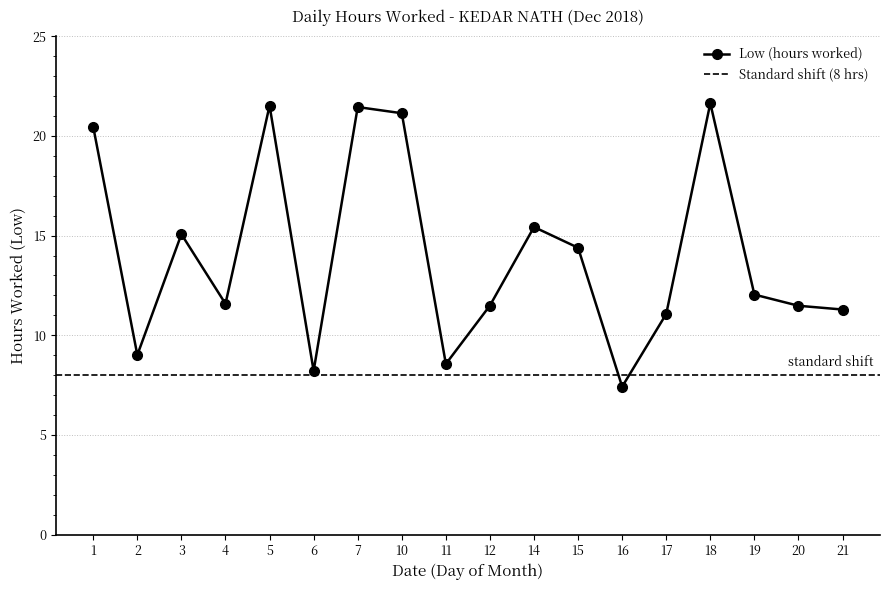

Reading left to right, list all the values displayed in this chart.

20.4	9.0	15.1	11.6	21.5	8.2	21.4	21.1	8.6	11.5	15.4	14.4	7.4	11.1	21.6	12.0	11.5	11.3